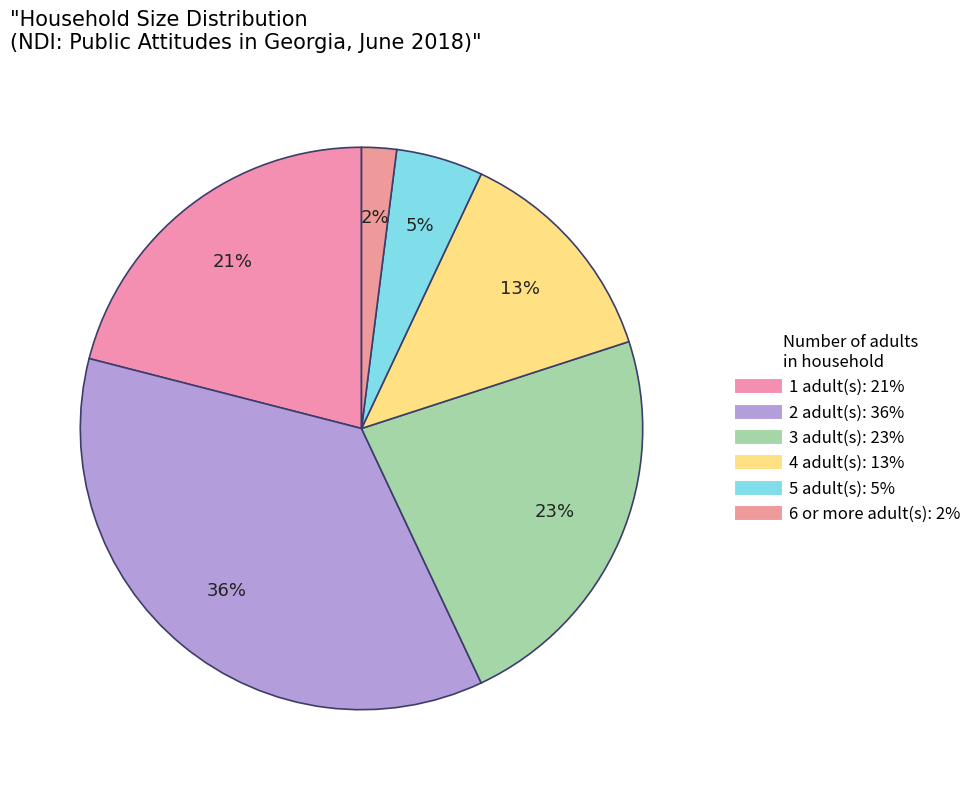

To the nearest percent, what percentage of the pie is 5?

5%